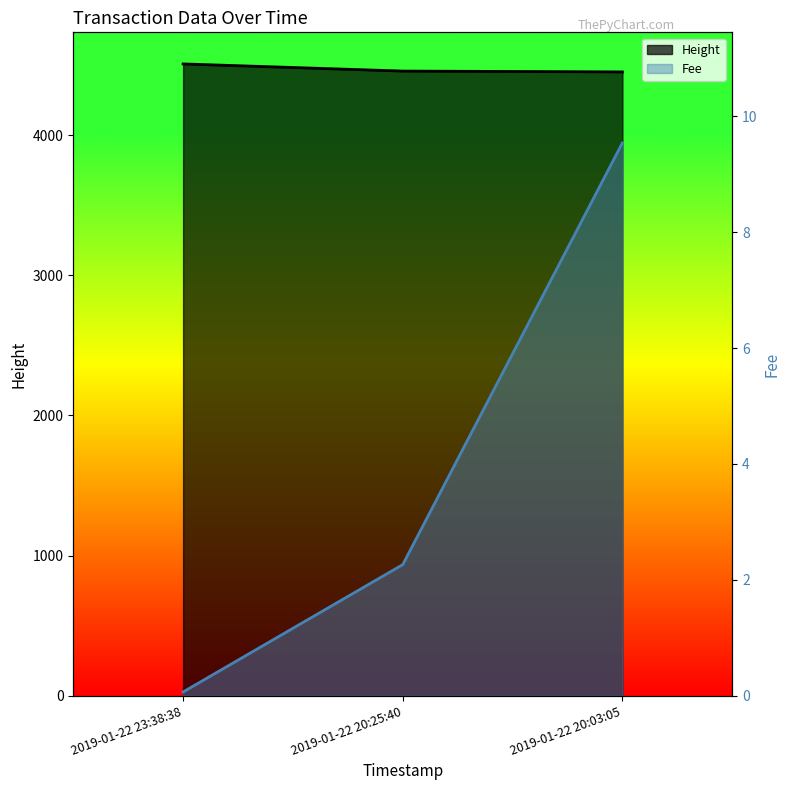

Rank the categories by Fee value from lowest to highest.

2019-01-22 23:38:38, 2019-01-22 20:25:40, 2019-01-22 20:03:05